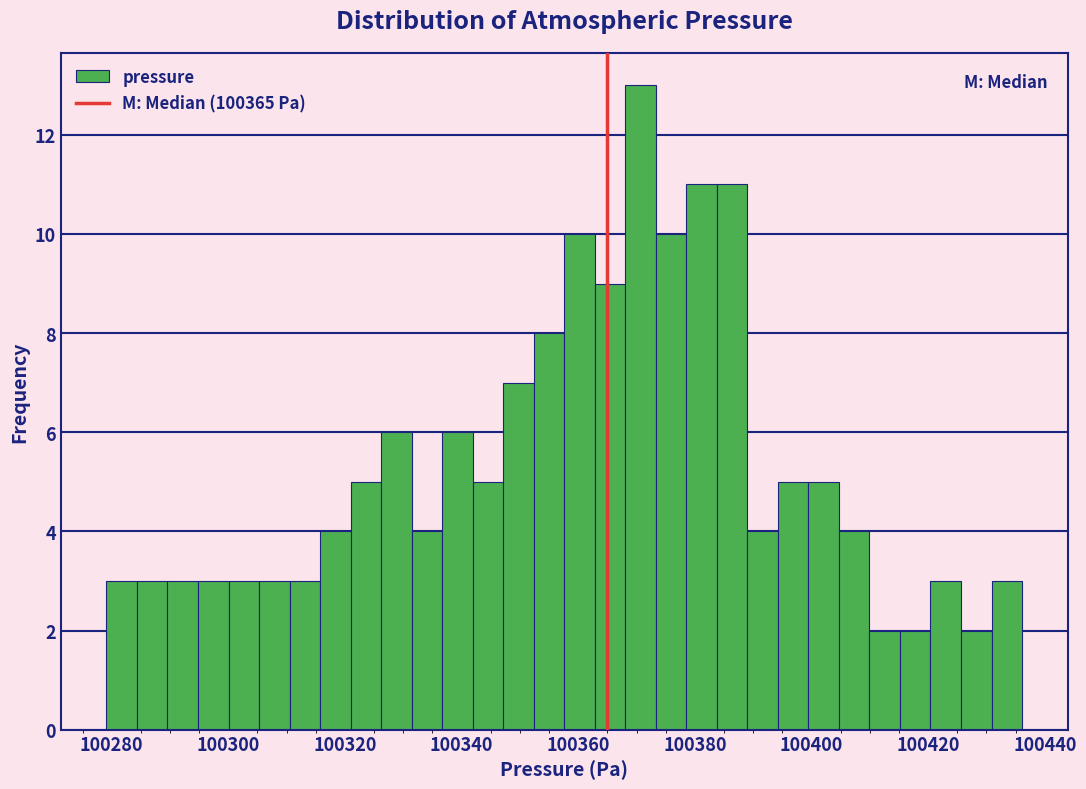

Around what value on the x-axis is the tallest bar? Give the approximate position of its centre, as read against the axis.

100370